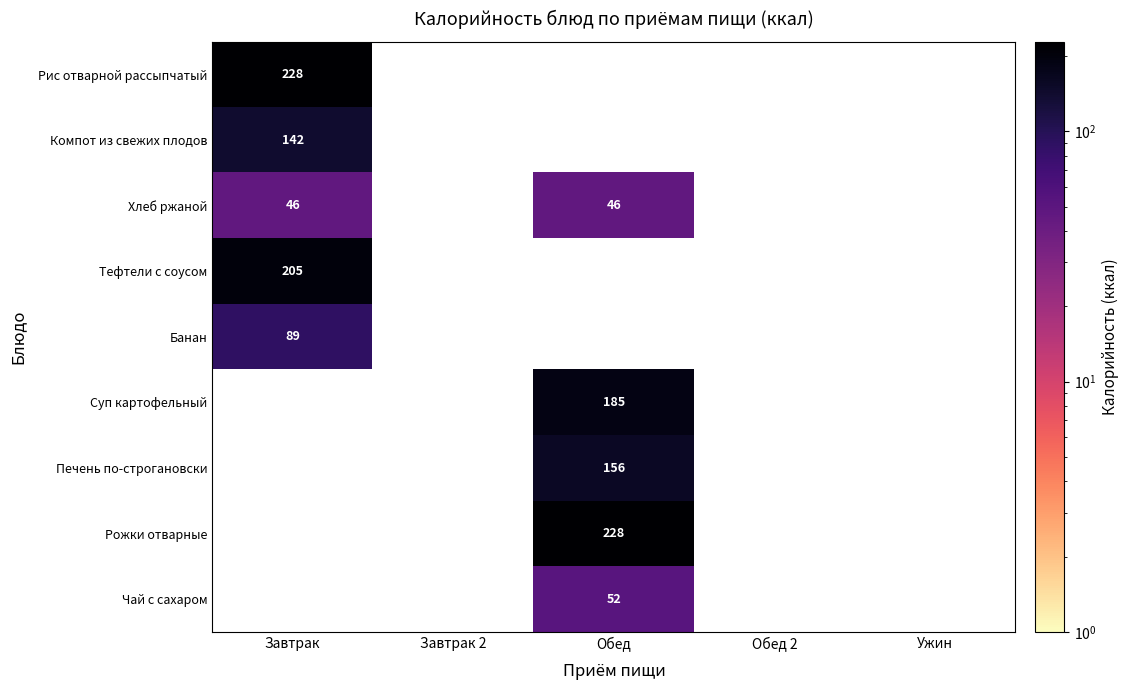

Which series has the widest spread of values?

Рис отварной рассыпчатый